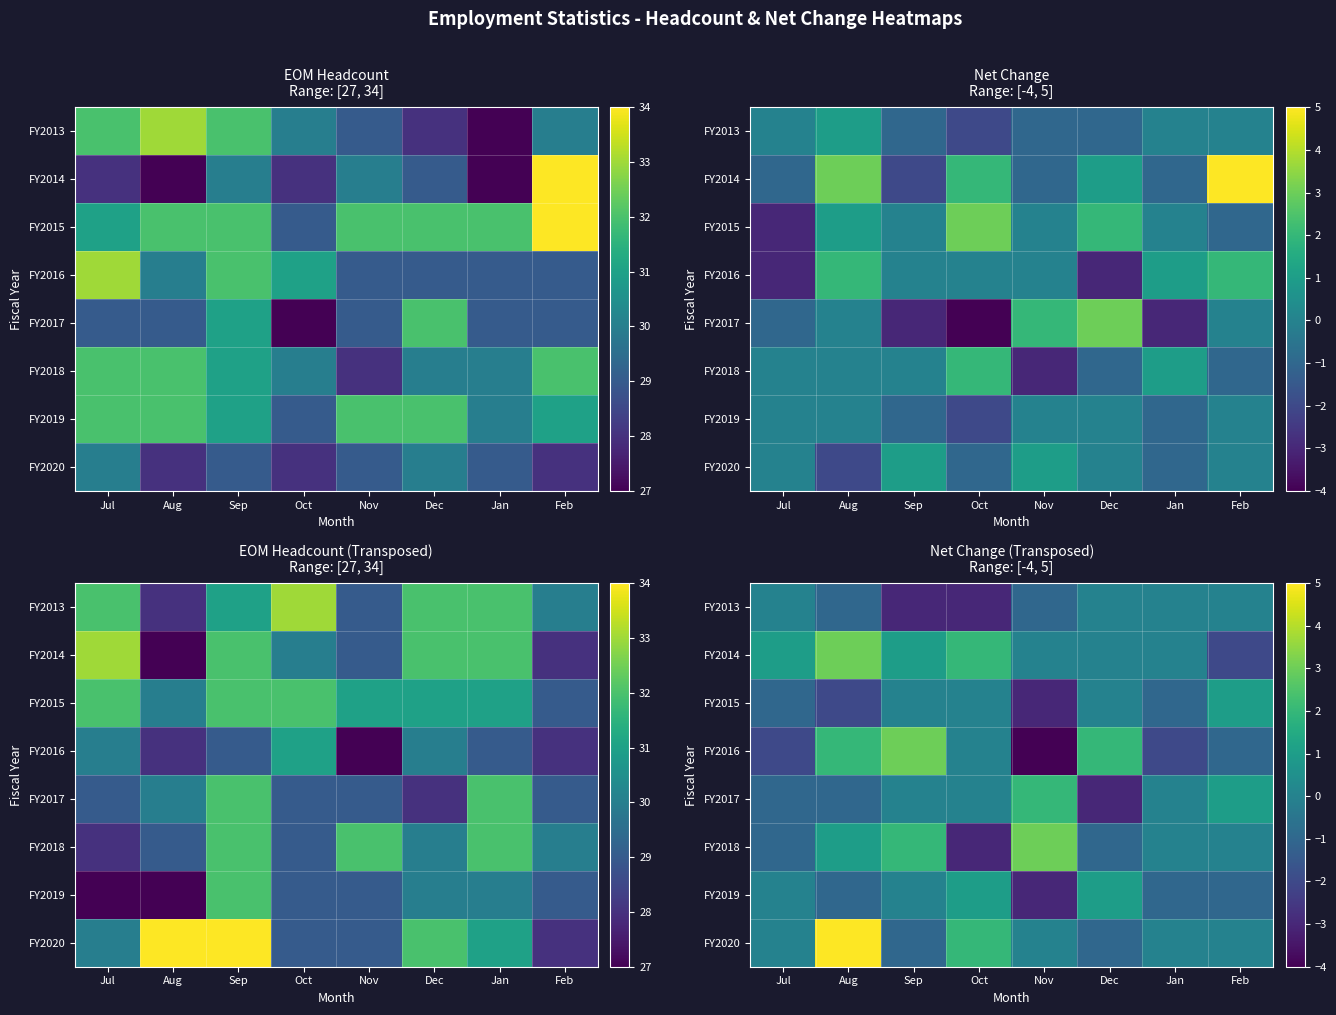

True or false: FY2018 has a value of 3 at Sep.

False